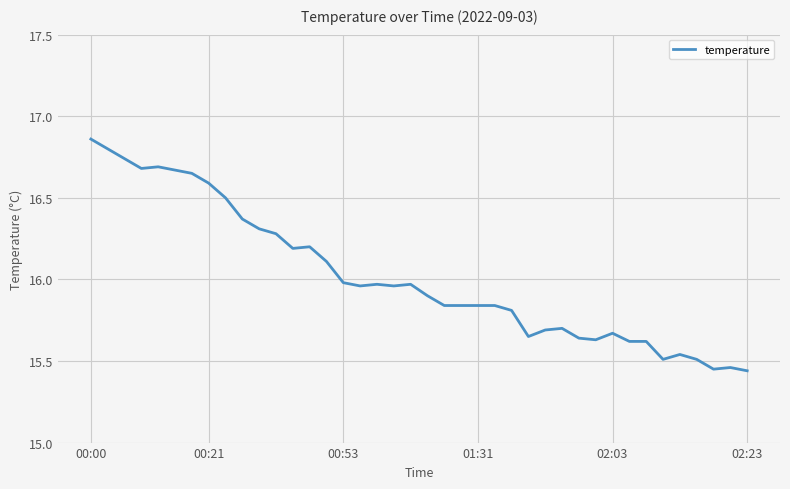

What is the difference between the maximum and minimum values?

1.4